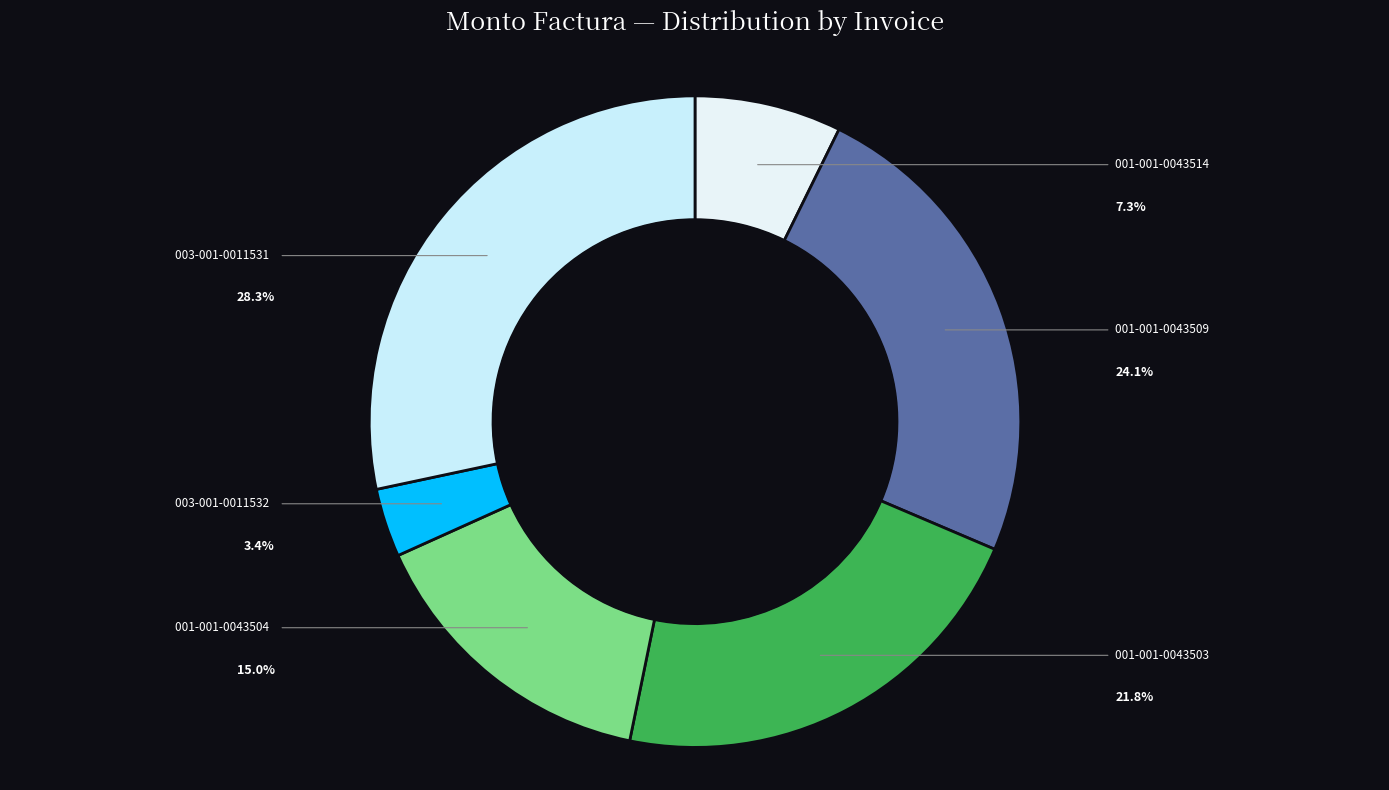

To the nearest percent, what is the difference between the largest and smallest slice percentages?

25%